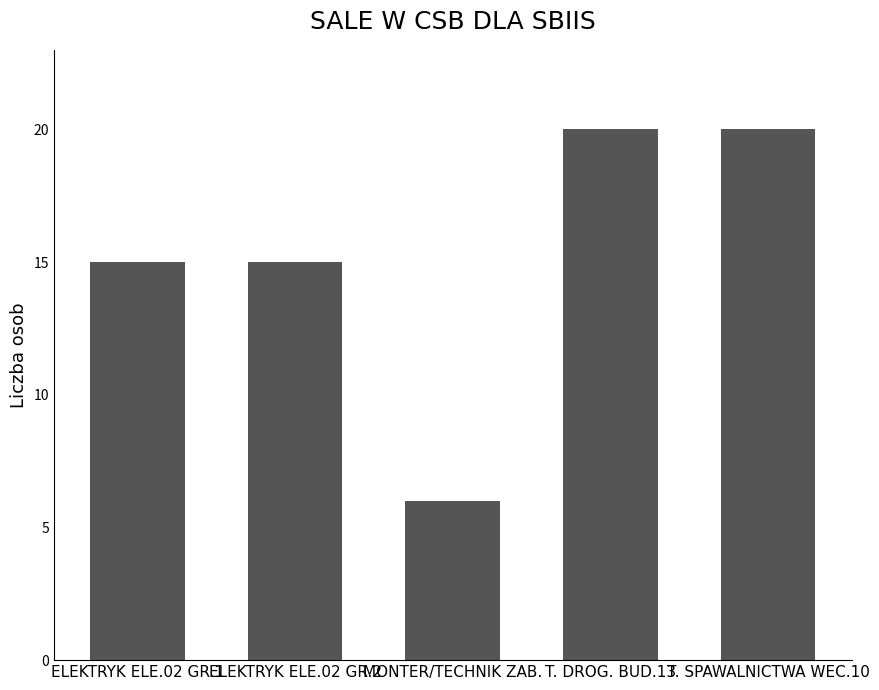

What is the approximate value at ELEKTRYK ELE.02 GR.1?

15